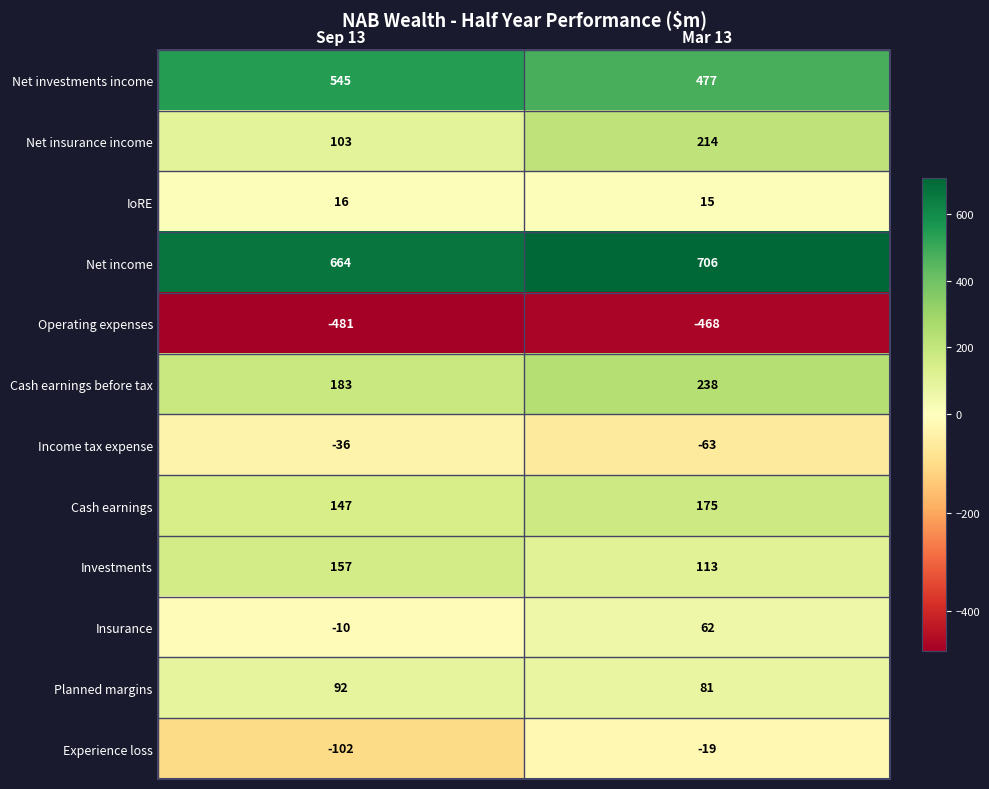

Between Sep 13 and Mar 13, which series saw the biggest shift?

Net insurance income